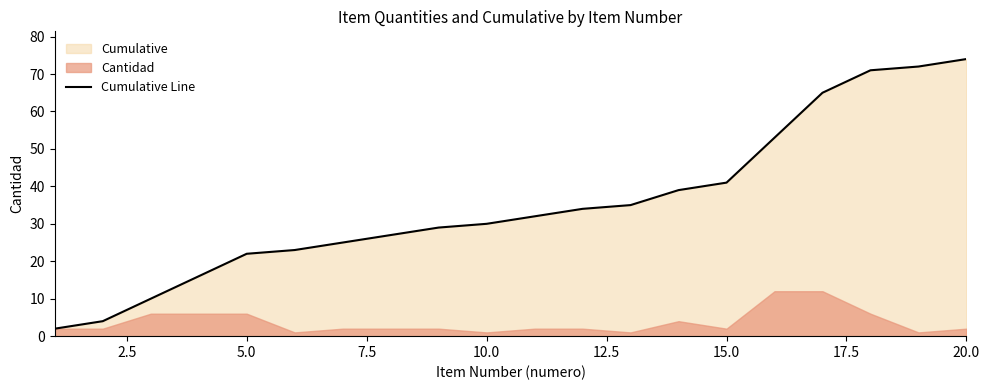

The value of Cumulative Line at 20.0 is 74. True or false?

True